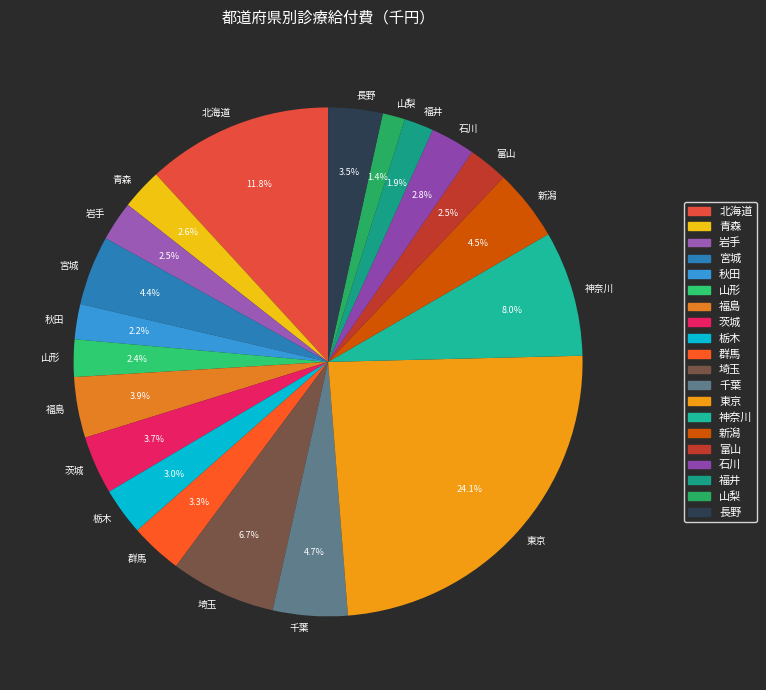

Is 千葉 the majority of the pie?

No